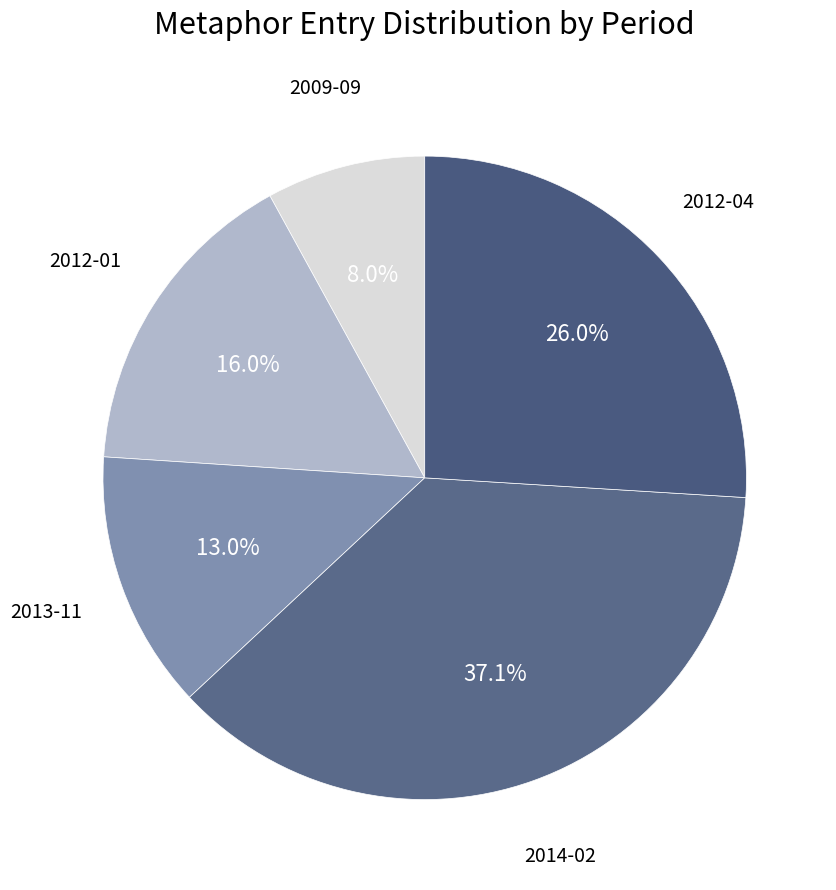

Rank the categories by value from highest to lowest.

2014-02, 2012-04, 2012-01, 2013-11, 2009-09